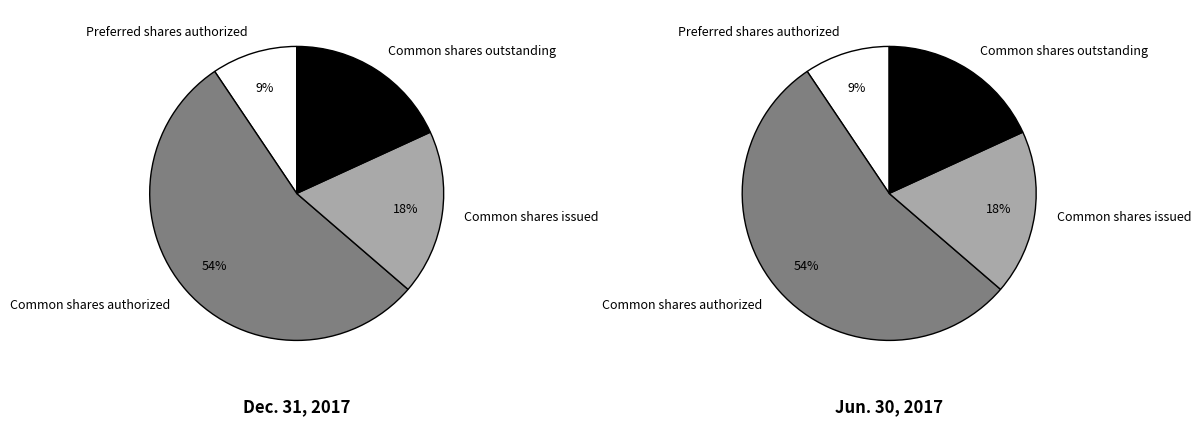

Does Common shares authorized account for over 50% of the chart?

Yes